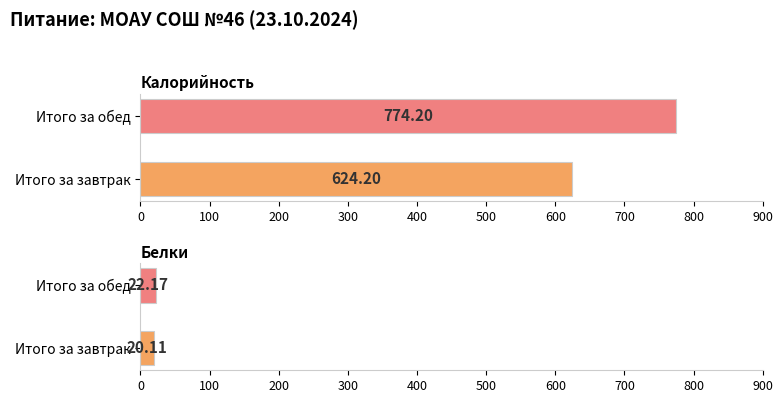

At which label is Калорийность closest to 699?

Итого за завтрак